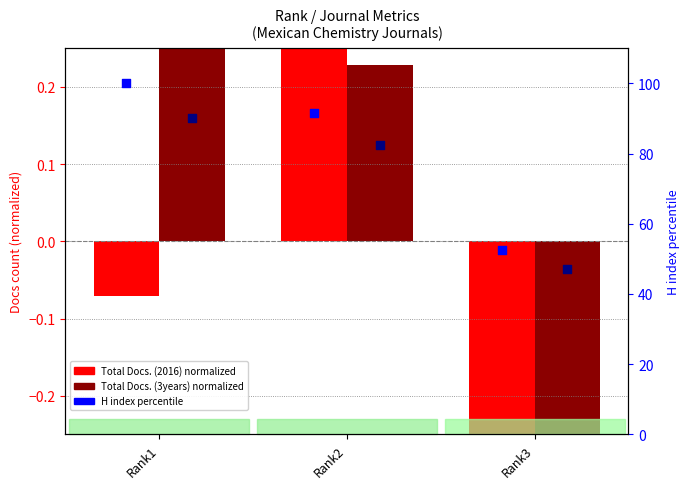

At which category is the sum across all series the highest?

Rank1